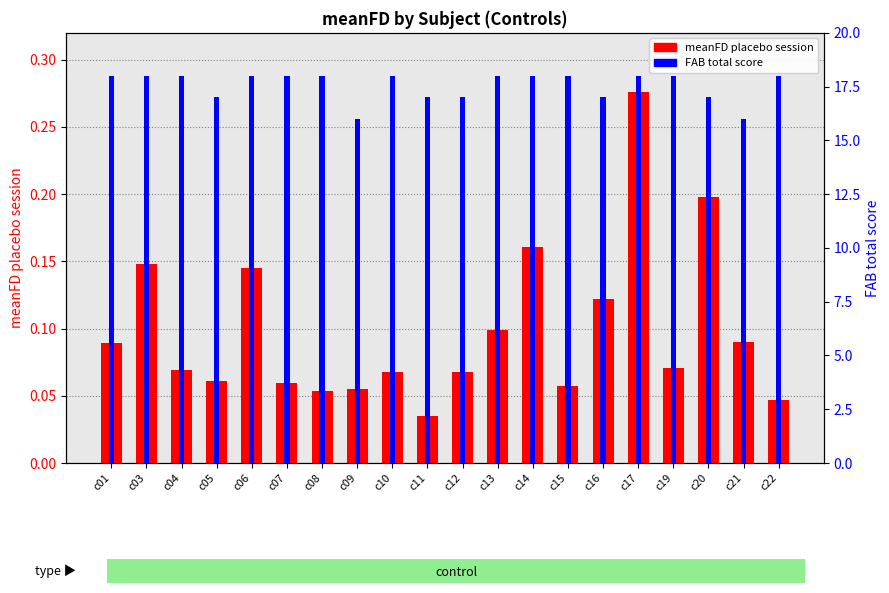

At which category is the sum across all series the highest?

c17